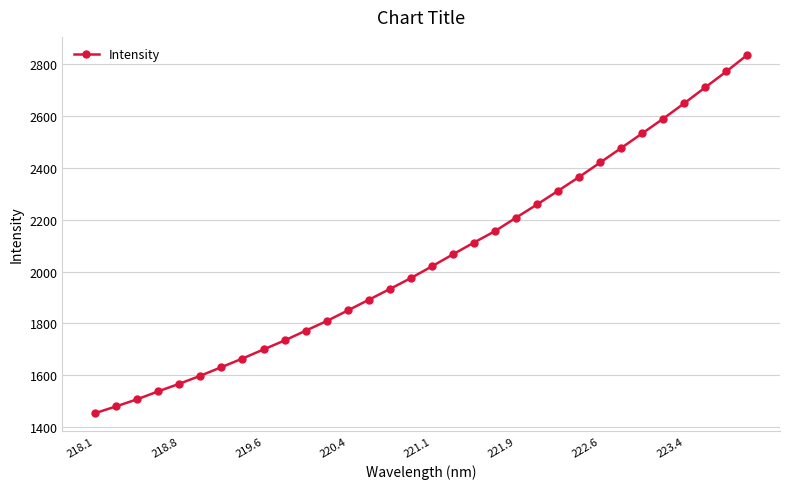

True or false: there are more than 2 points higher than both neighbors.

False